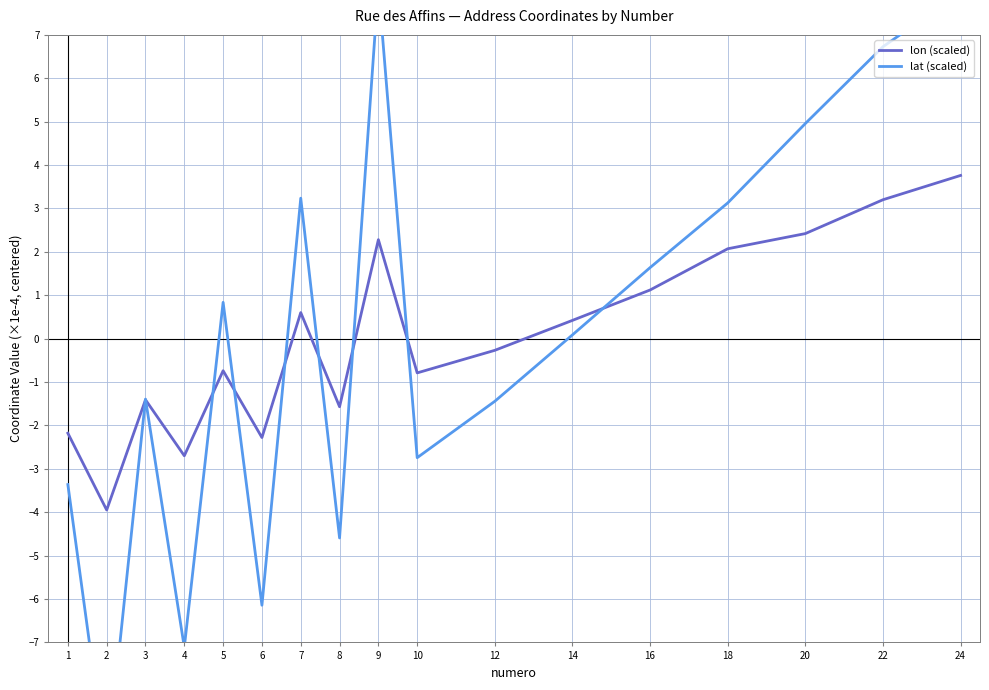

How many data points in lat (scaled) are above 0?

9